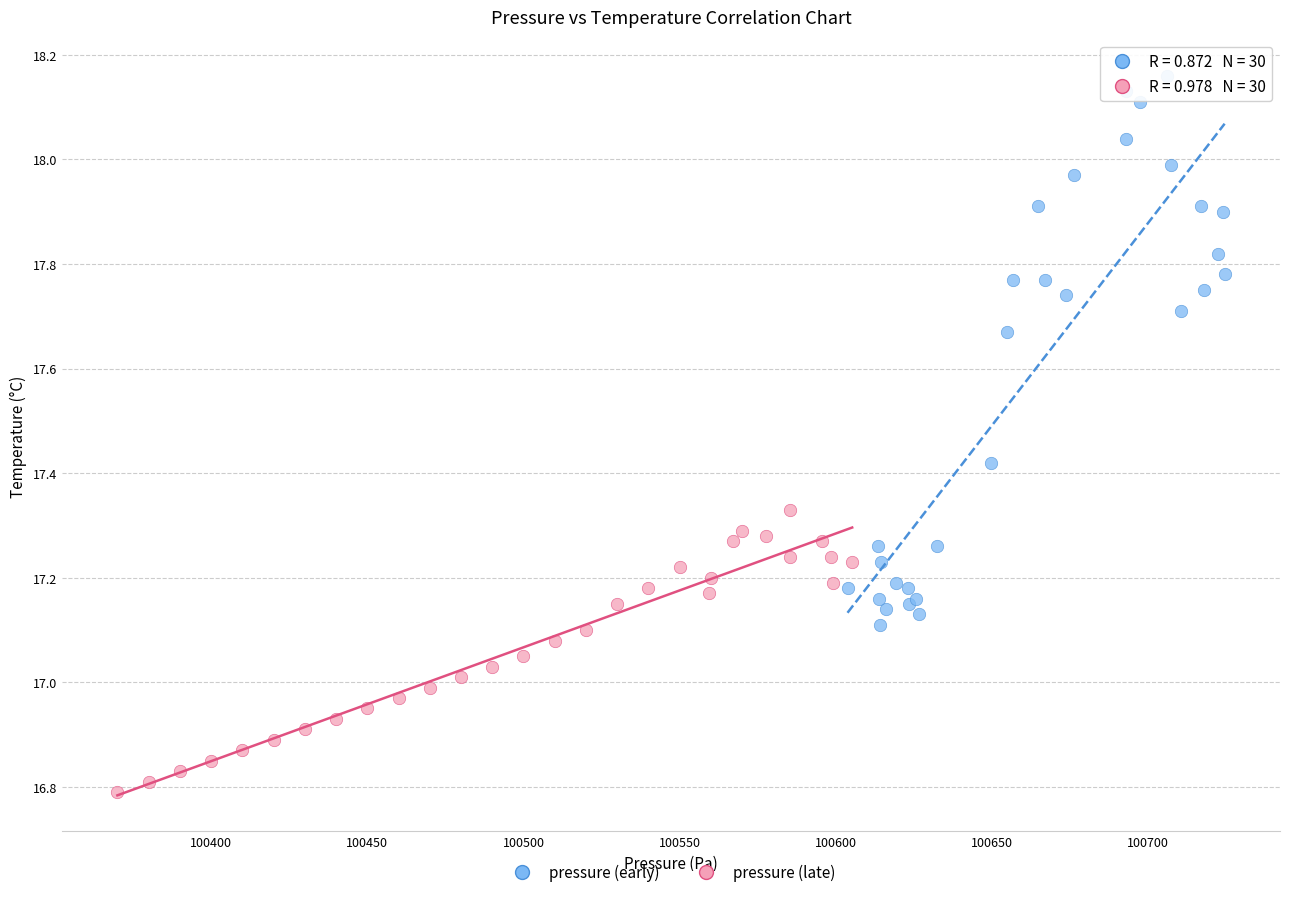

What are all the series names shown in the legend?

pressure (early), pressure (late)